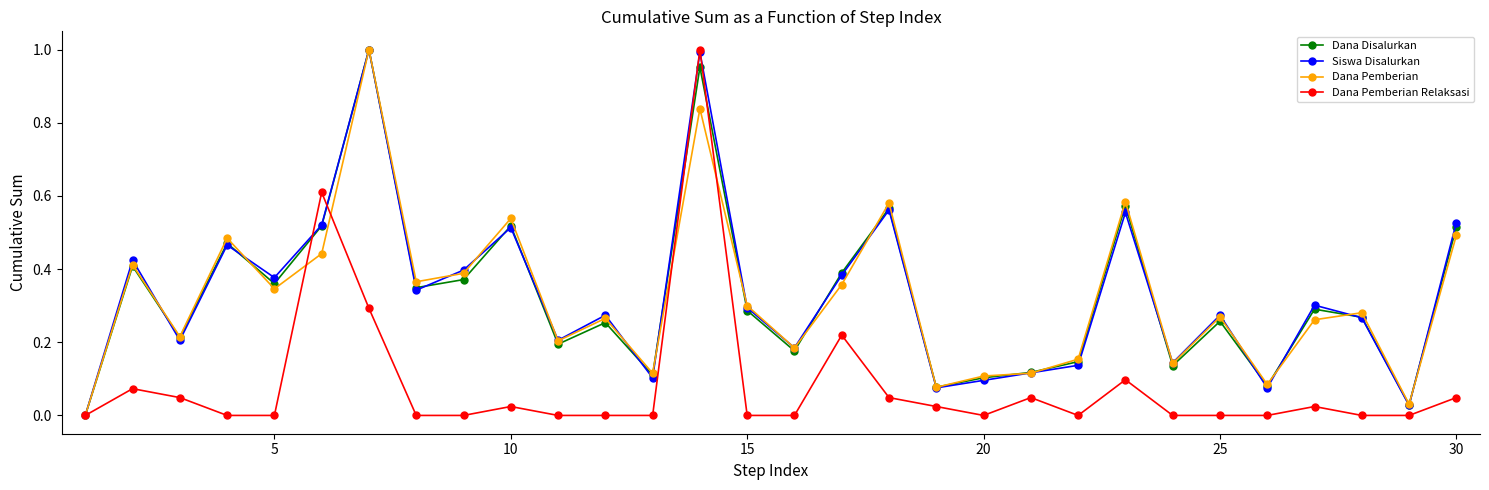

True or false: Dana Pemberian has more than 2 points higher than both neighbors.

True